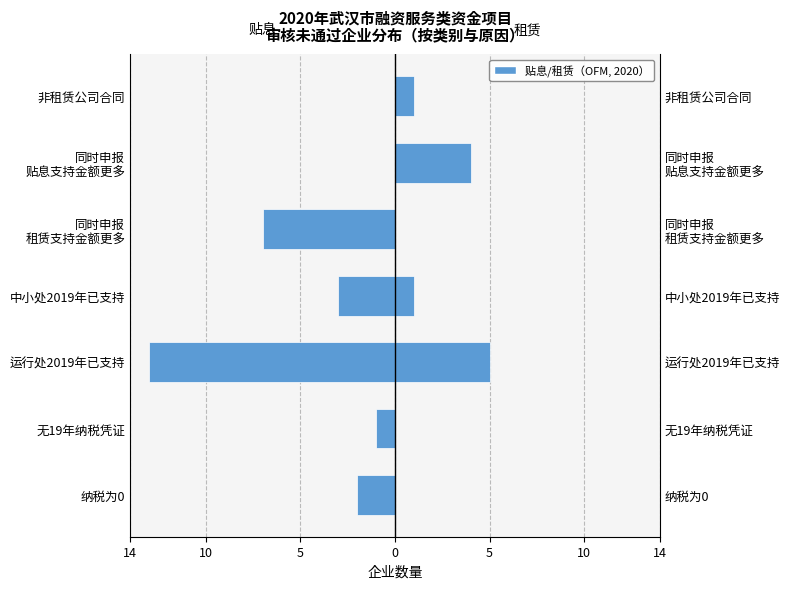

What is the difference between the maximum and minimum values in the 租赁 series?

5